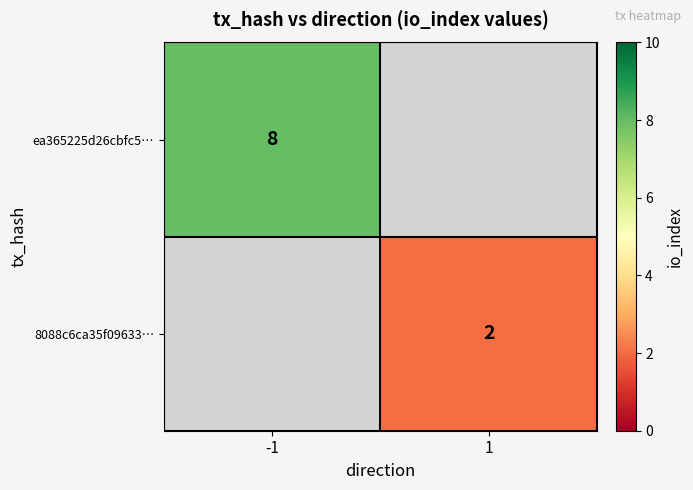

The ea365225d26cbfc5… series shows 8 at -1. True or false?

True